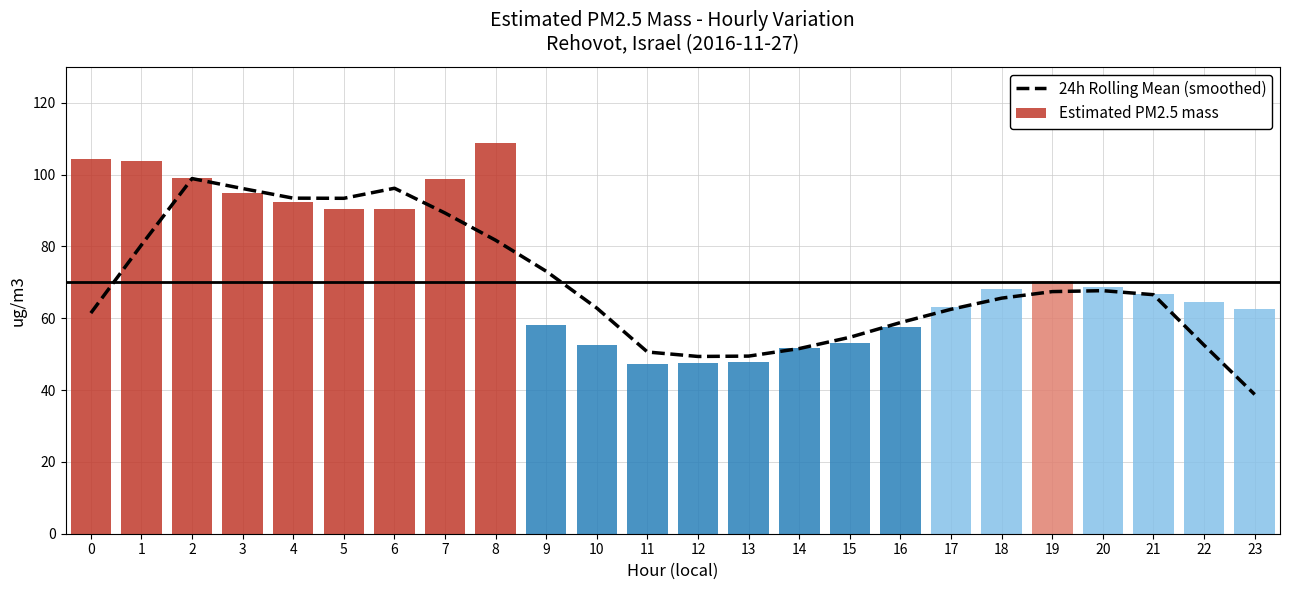

Are the bars grouped side by side (vs. stacked)?

No